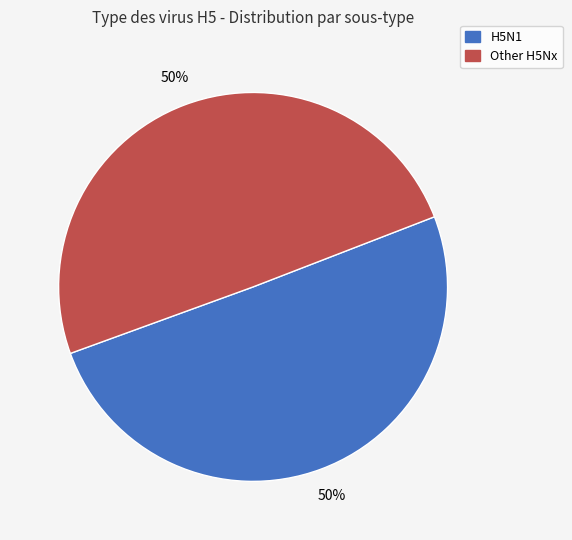

To the nearest percent, what is the average slice percentage?

50%